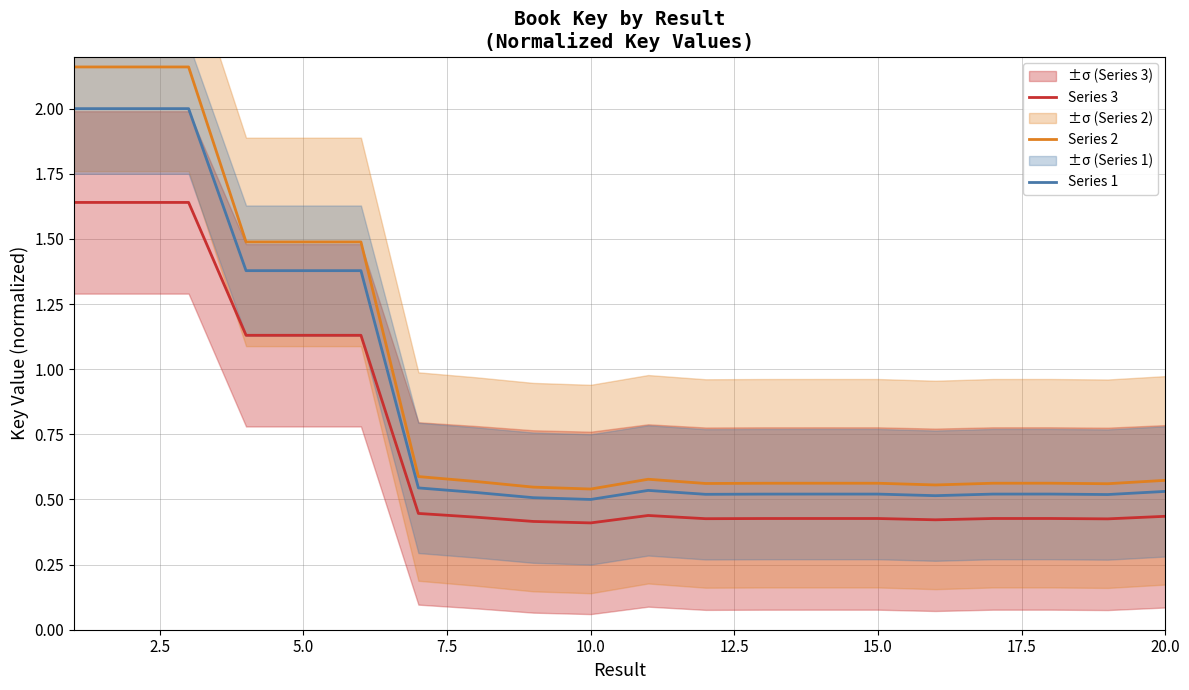

What is the minimum value for Series 2?

0.5